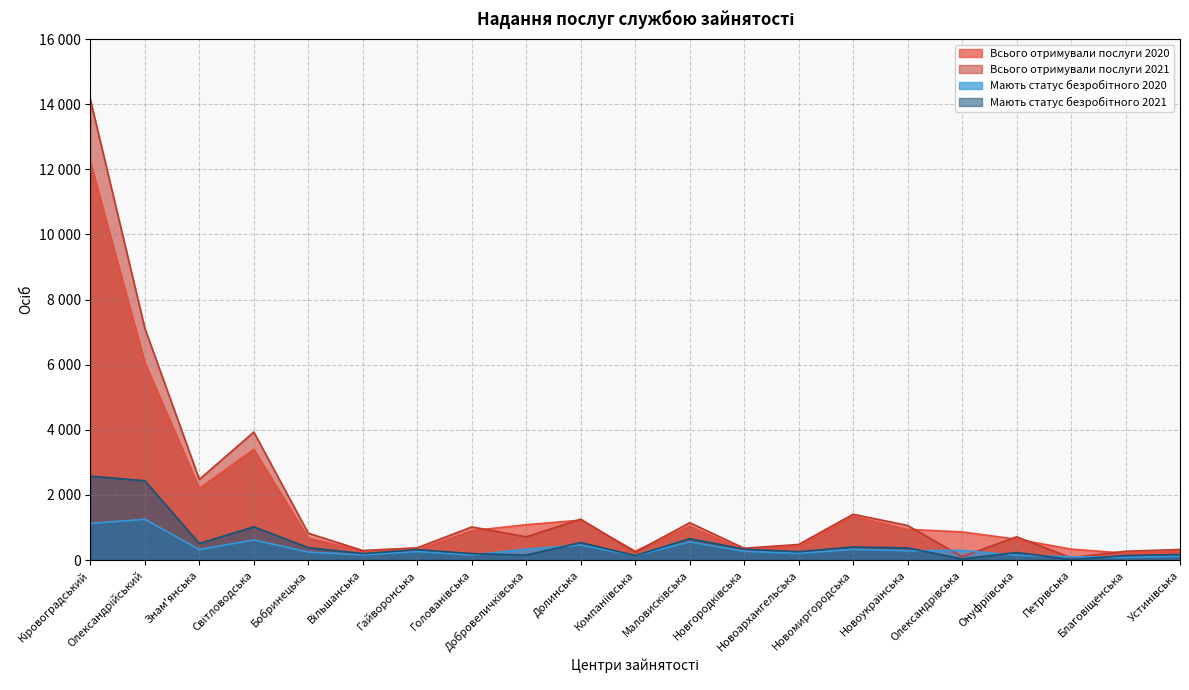

What is the lowest value of the Мають статус безробітного 2021 series?

17